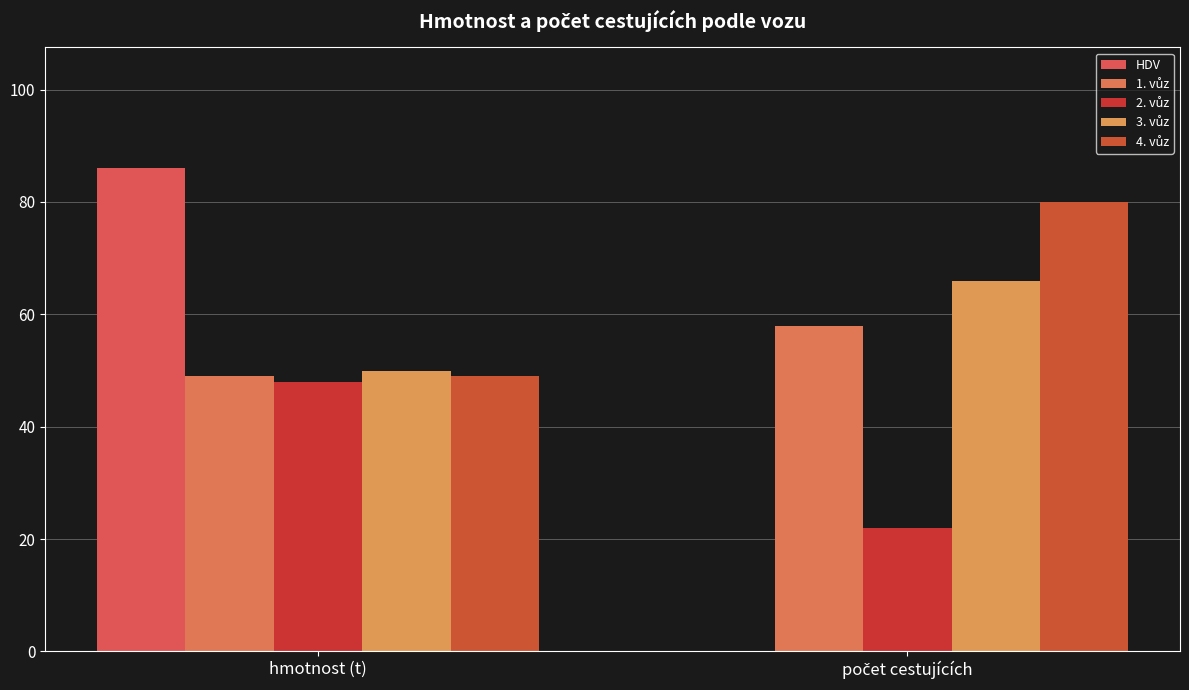

Rank the series by their maximum value, from highest to lowest.

HDV, 4. vůz, 3. vůz, 1. vůz, 2. vůz